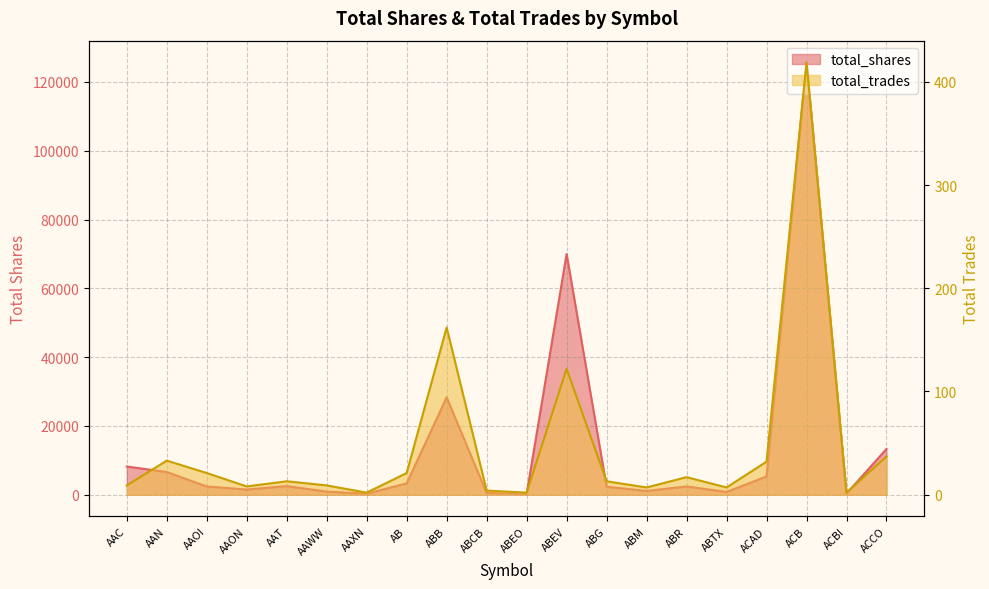

Which series has the largest total across all categories?

total_shares